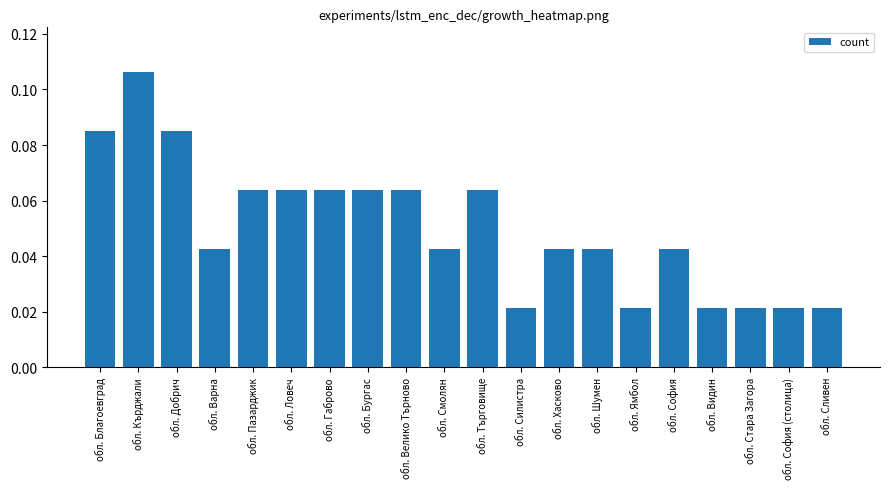

The value at обл. Кърджали is 0.2. True or false?

False